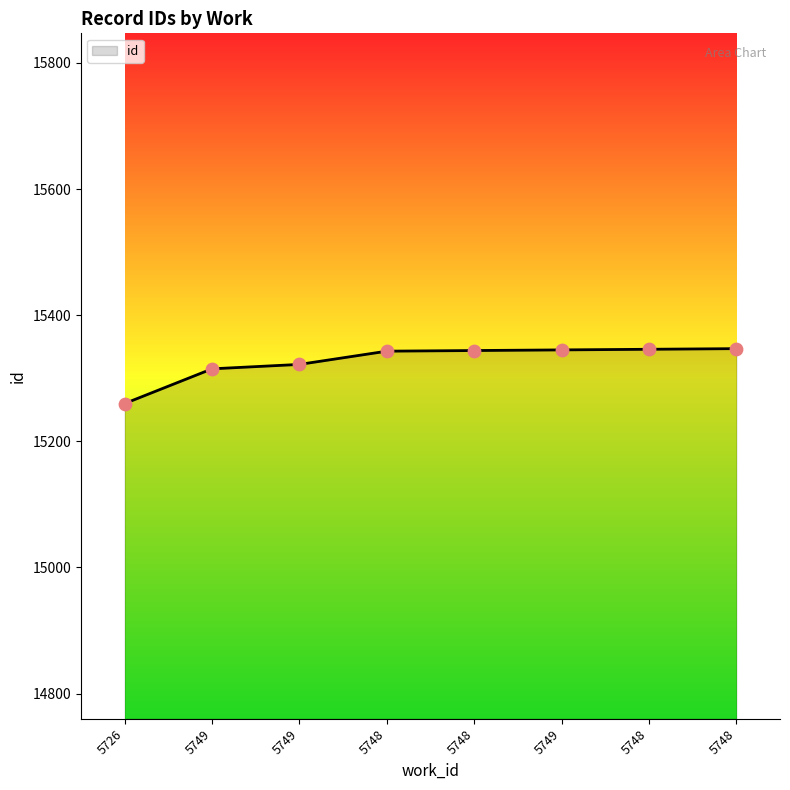

How many values are below 15344?

4